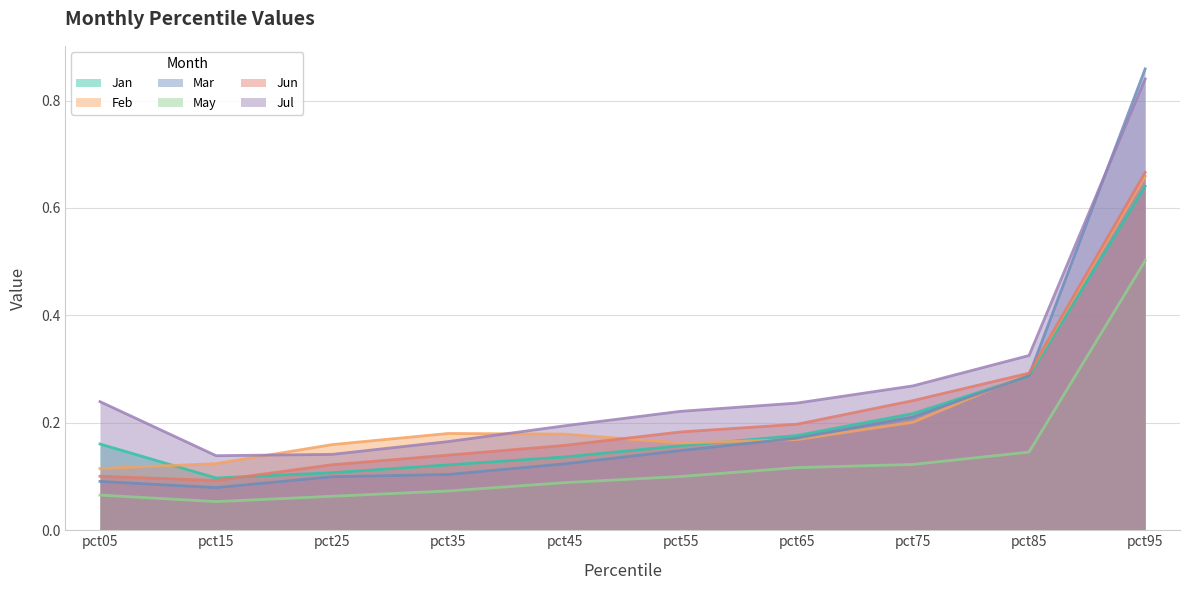

Reading left to right, extract all data points from this chart.

Jan: pct05=0.2	pct15=0.1	pct25=0.1	pct35=0.1	pct45=0.1	pct55=0.2	pct65=0.2	pct75=0.2	pct85=0.3	pct95=0.6
Feb: pct05=0.1	pct15=0.1	pct25=0.2	pct35=0.2	pct45=0.2	pct55=0.2	pct65=0.2	pct75=0.2	pct85=0.3	pct95=0.7
Mar: pct05=0.1	pct15=0.1	pct25=0.1	pct35=0.1	pct45=0.1	pct55=0.1	pct65=0.2	pct75=0.2	pct85=0.3	pct95=0.9
May: pct05=0.1	pct15=0.1	pct25=0.1	pct35=0.1	pct45=0.1	pct55=0.1	pct65=0.1	pct75=0.1	pct85=0.1	pct95=0.5
Jun: pct05=0.1	pct15=0.1	pct25=0.1	pct35=0.1	pct45=0.2	pct55=0.2	pct65=0.2	pct75=0.2	pct85=0.3	pct95=0.7
Jul: pct05=0.2	pct15=0.1	pct25=0.1	pct35=0.2	pct45=0.2	pct55=0.2	pct65=0.2	pct75=0.3	pct85=0.3	pct95=0.8